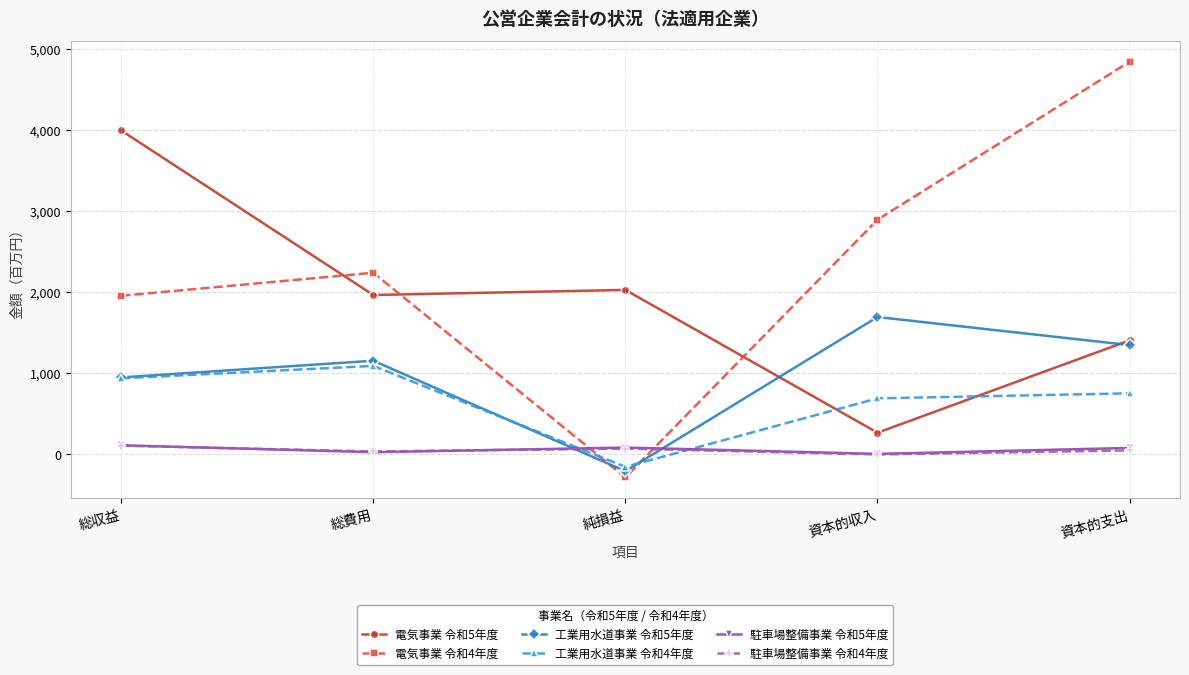

Count the number of categories in the chart.

5